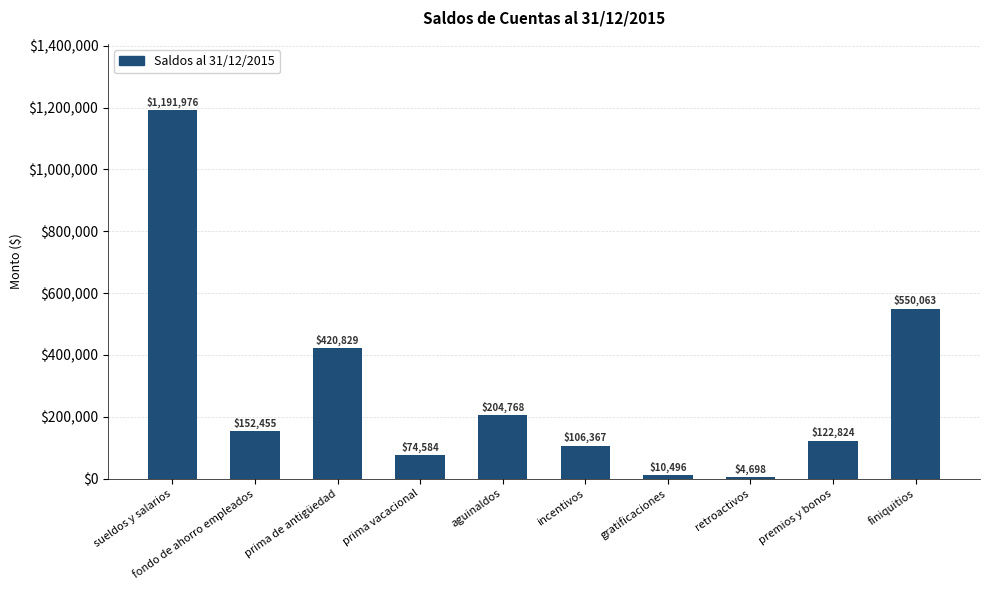

Approximately how many times larger is the value at prima vacacional compared to fondo de ahorro empleados?

0.5